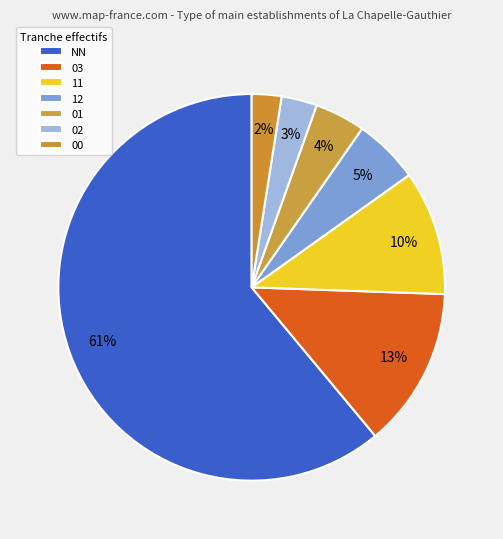

Rank the categories by value from lowest to highest.

00, 02, 01, 12, 11, 03, NN